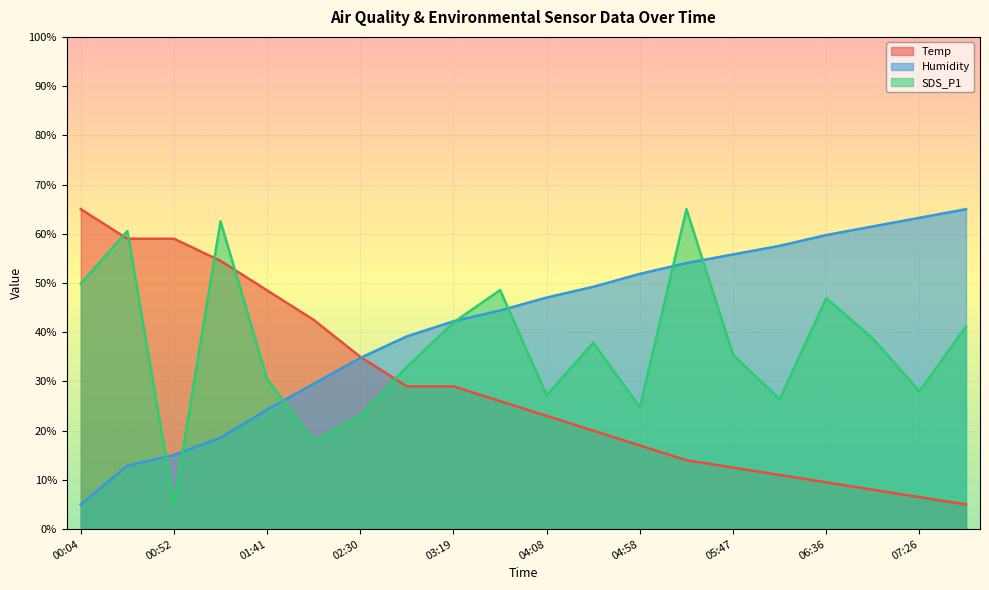

How many values in the SDS_P1 series exceed 37?

10